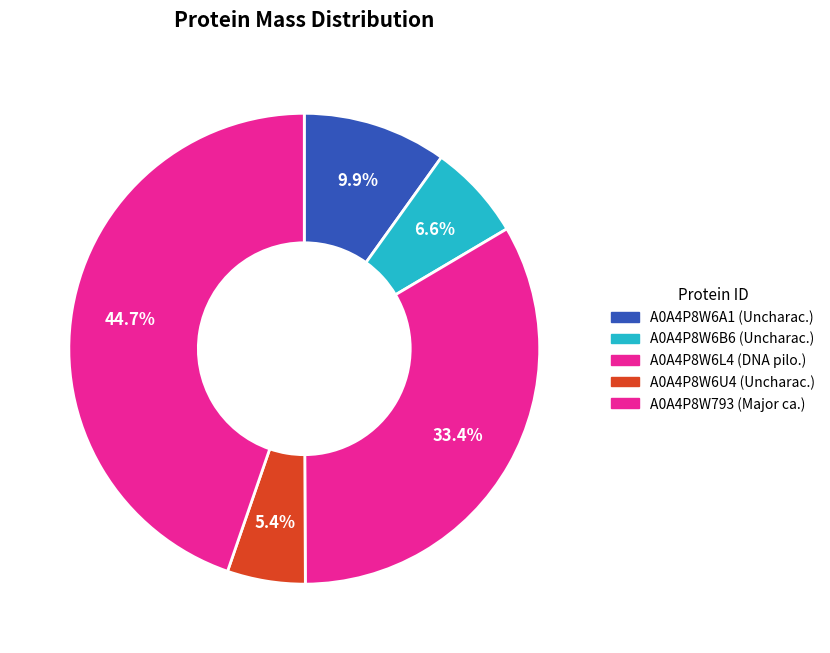

What is the largest slice in the pie chart?

A0A4P8W793